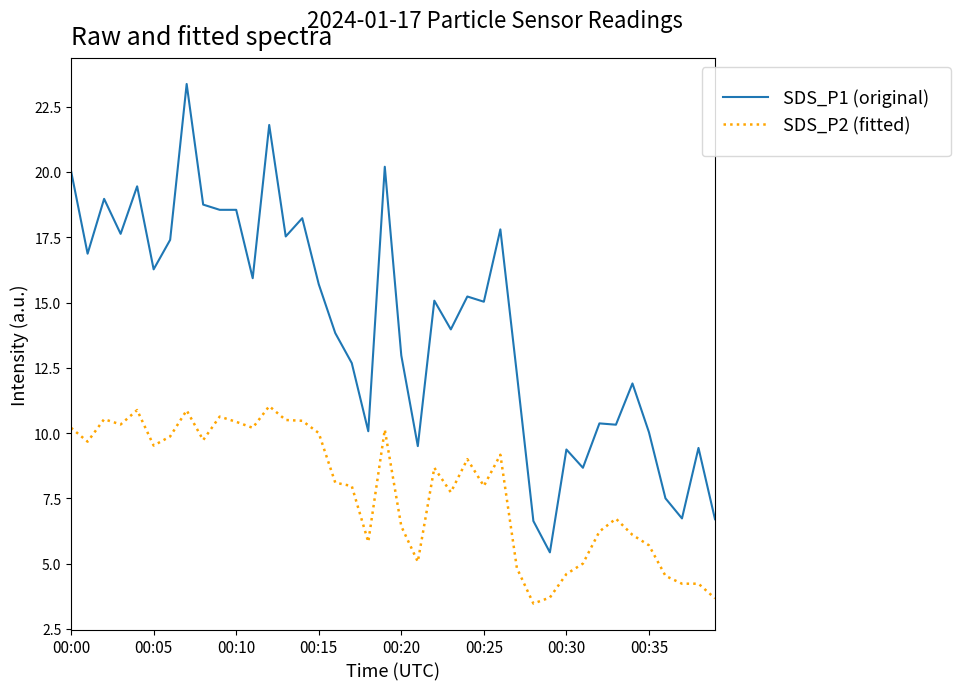

Which series has the largest range (max minus min)?

SDS_P1 (original)